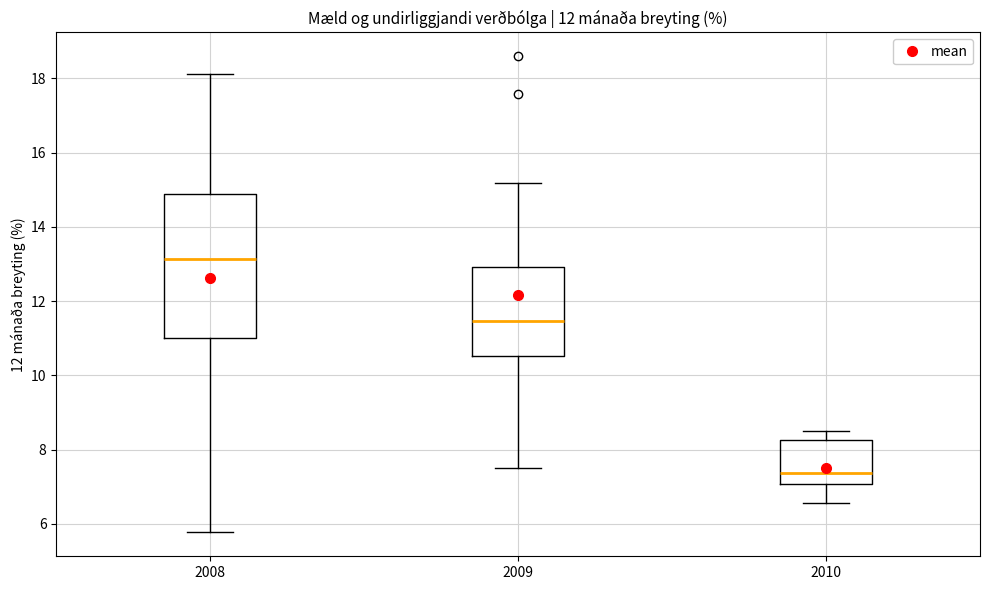

Where does the upper whisker of the box at x = 2010 end on the y-axis? The values are not printed on the chart, so give them approximately, as read against the axis.

8.4